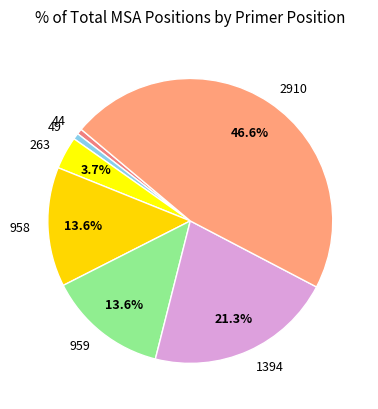

Is 2910 the majority of the pie?

No